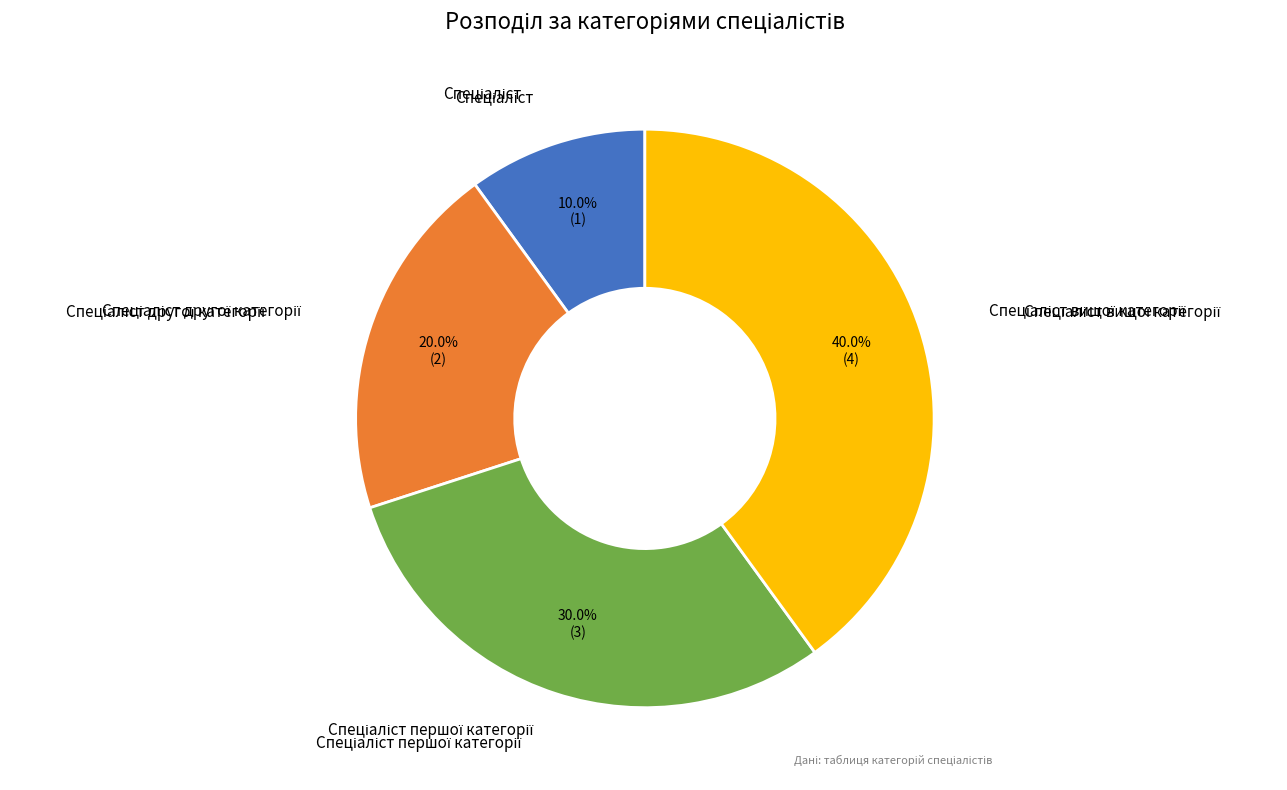

Is there any slice that represents more than half of the pie?

No